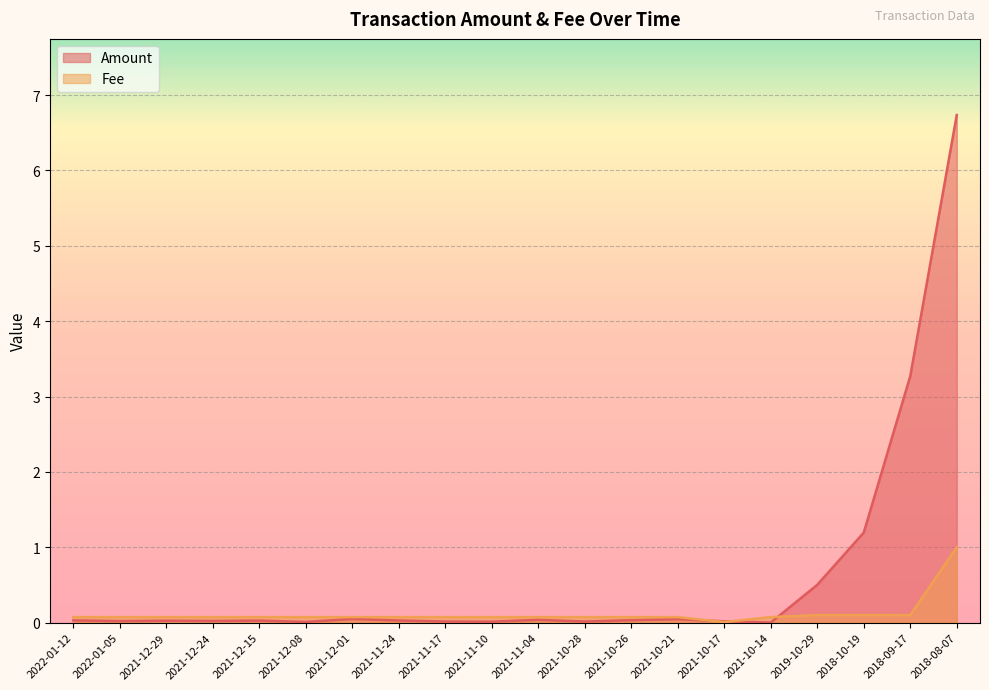

Reading right to left, extract all data points from this chart.

Amount: 2018-08-07=6.7	2018-09-17=3.3	2018-10-19=1.2	2019-10-29=0.5	2021-10-14=0.0	2021-10-17=0.0	2021-10-21=0.0	2021-10-26=0.0	2021-10-28=0.0	2021-11-04=0.0	2021-11-10=0.0	2021-11-17=0.0	2021-11-24=0.0	2021-12-01=0.0	2021-12-08=0.0	2021-12-15=0.0	2021-12-24=0.0	2021-12-29=0.0	2022-01-05=0.0	2022-01-12=0.0
Fee: 2018-08-07=1.0	2018-09-17=0.1	2018-10-19=0.1	2019-10-29=0.1	2021-10-14=0.1	2021-10-17=0.0	2021-10-21=0.1	2021-10-26=0.1	2021-10-28=0.1	2021-11-04=0.1	2021-11-10=0.1	2021-11-17=0.1	2021-11-24=0.1	2021-12-01=0.1	2021-12-08=0.1	2021-12-15=0.1	2021-12-24=0.1	2021-12-29=0.1	2022-01-05=0.1	2022-01-12=0.1